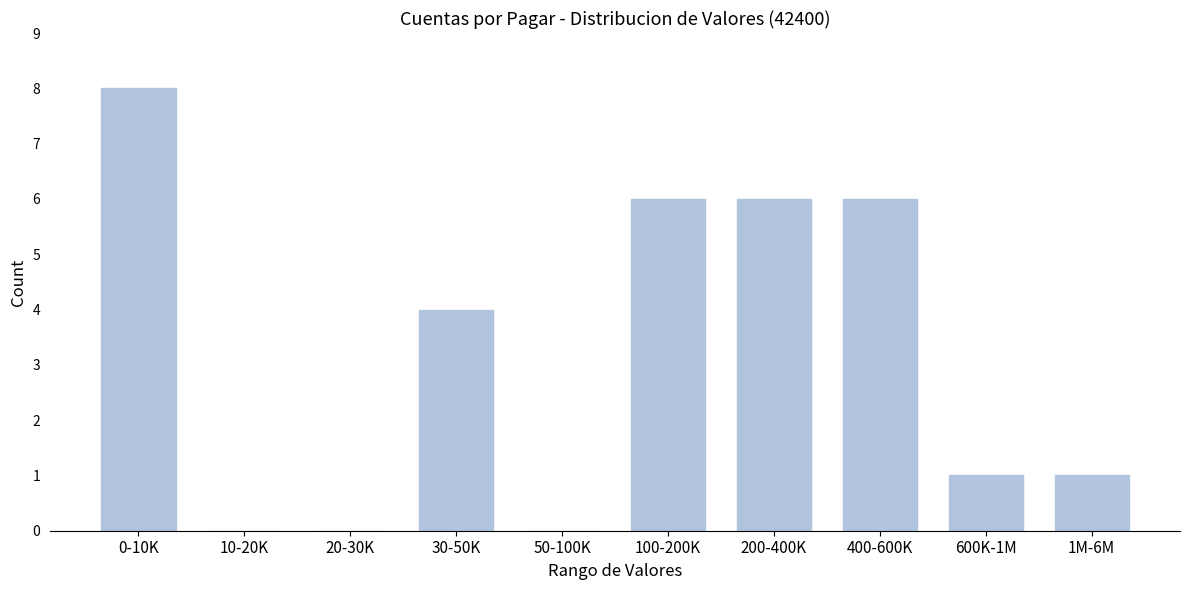

Reading left to right, list all the values displayed in this chart.

0-10K=8	10-20K=0	20-30K=0	30-50K=4	50-100K=0	100-200K=6	200-400K=6	400-600K=6	600K-1M=1	1M-6M=1